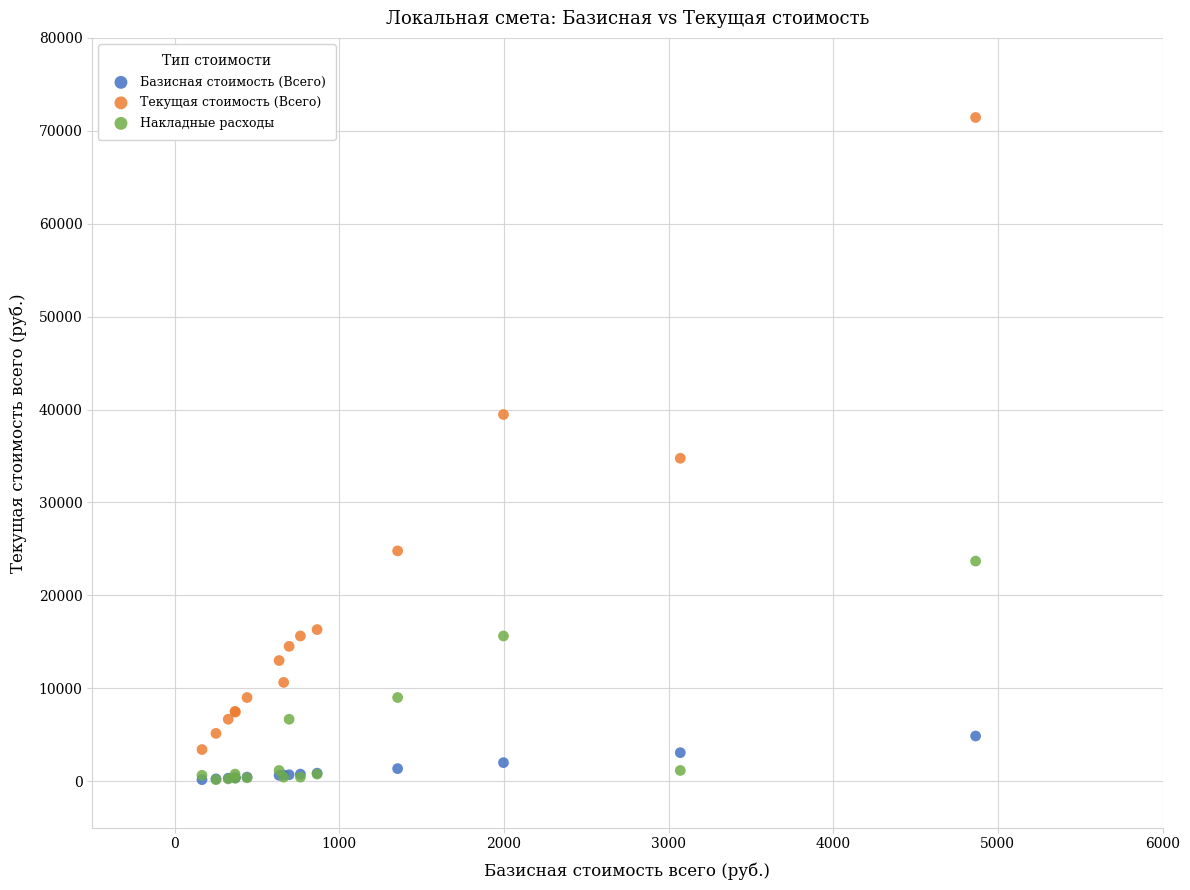

Which series has the widest spread of Y values?

Текущая стоимость (Всего)